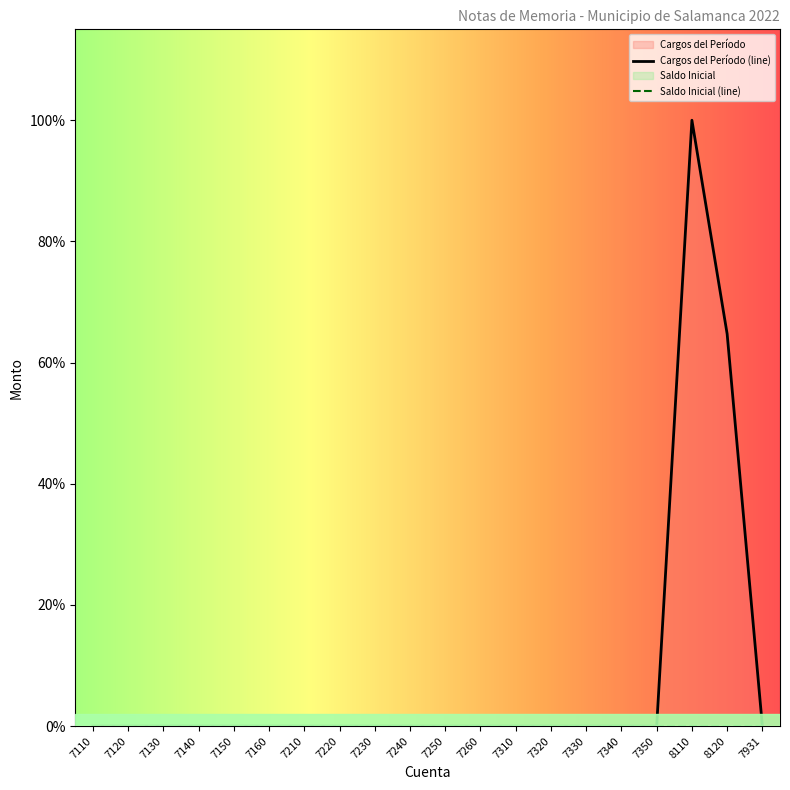

Where is the first local maximum?

8110